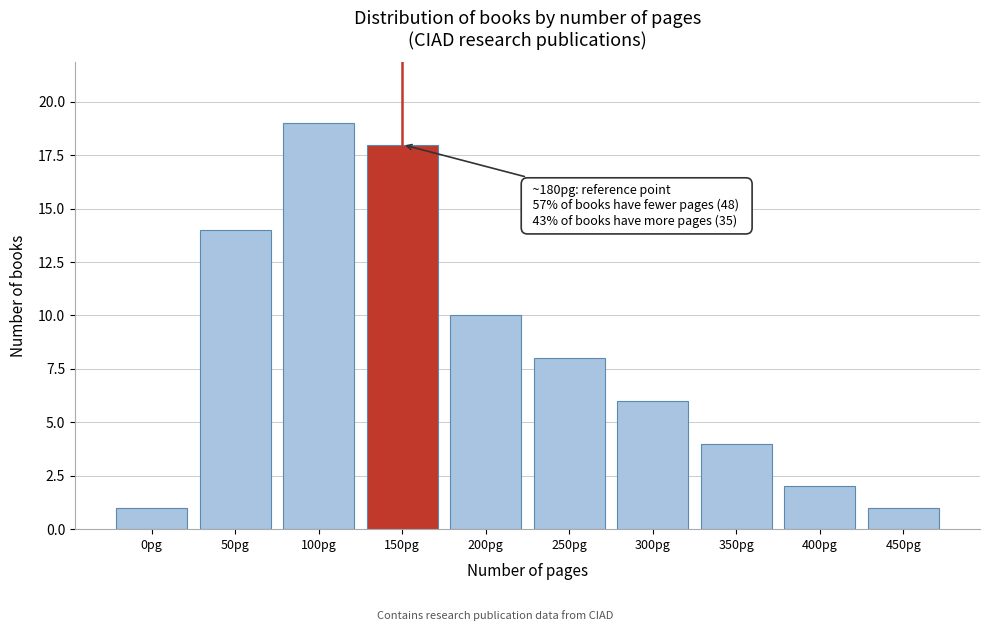

Reading left to right, transcribe all the data shown in this chart.

1	14	19	18	10	8	6	4	2	1